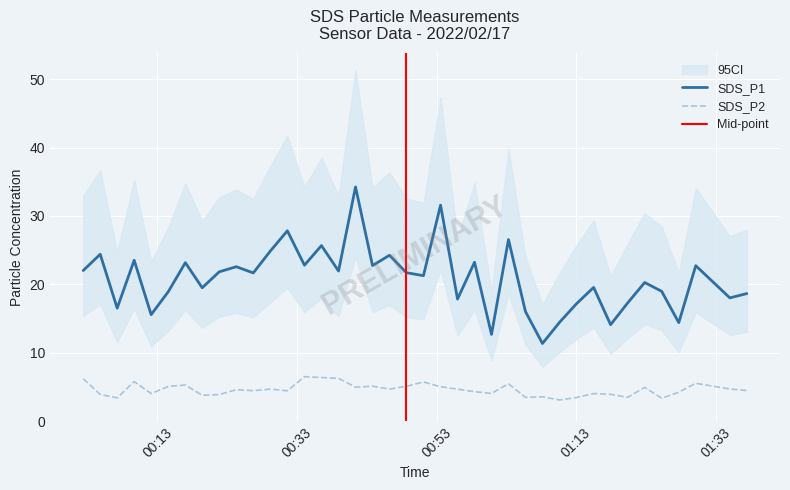

True or false: SDS_P2 and SDS_P1 cross at least once.

False